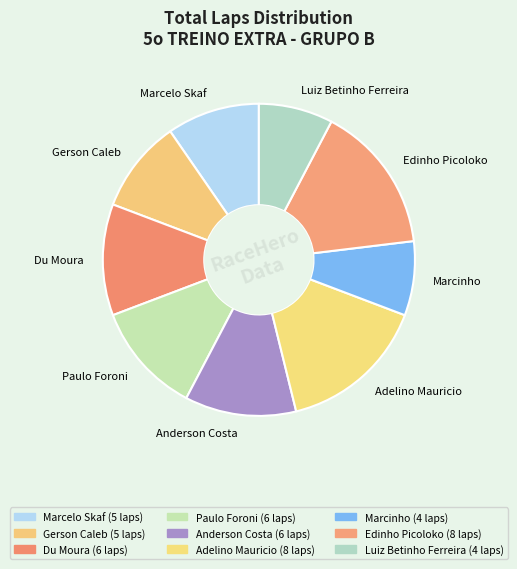

Is there any slice that represents more than half of the pie?

No